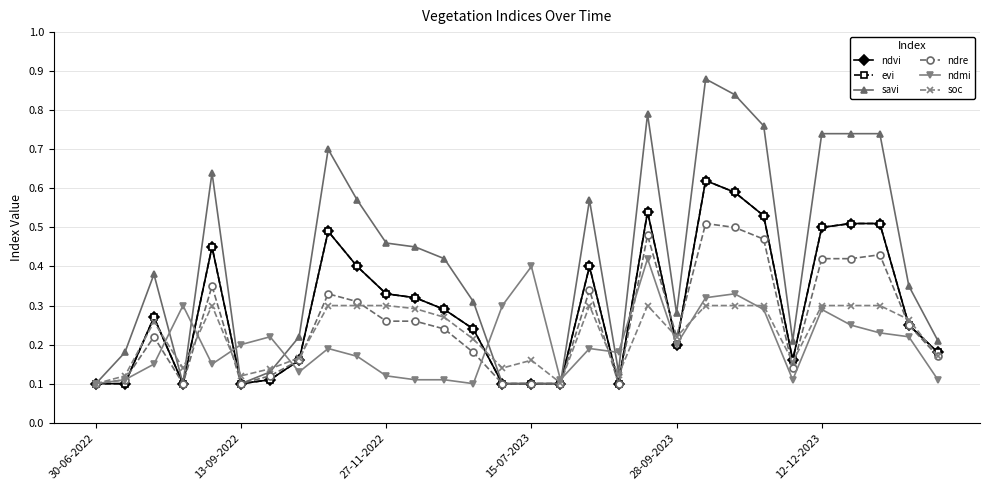

Does the chart have visible grid lines?

Yes